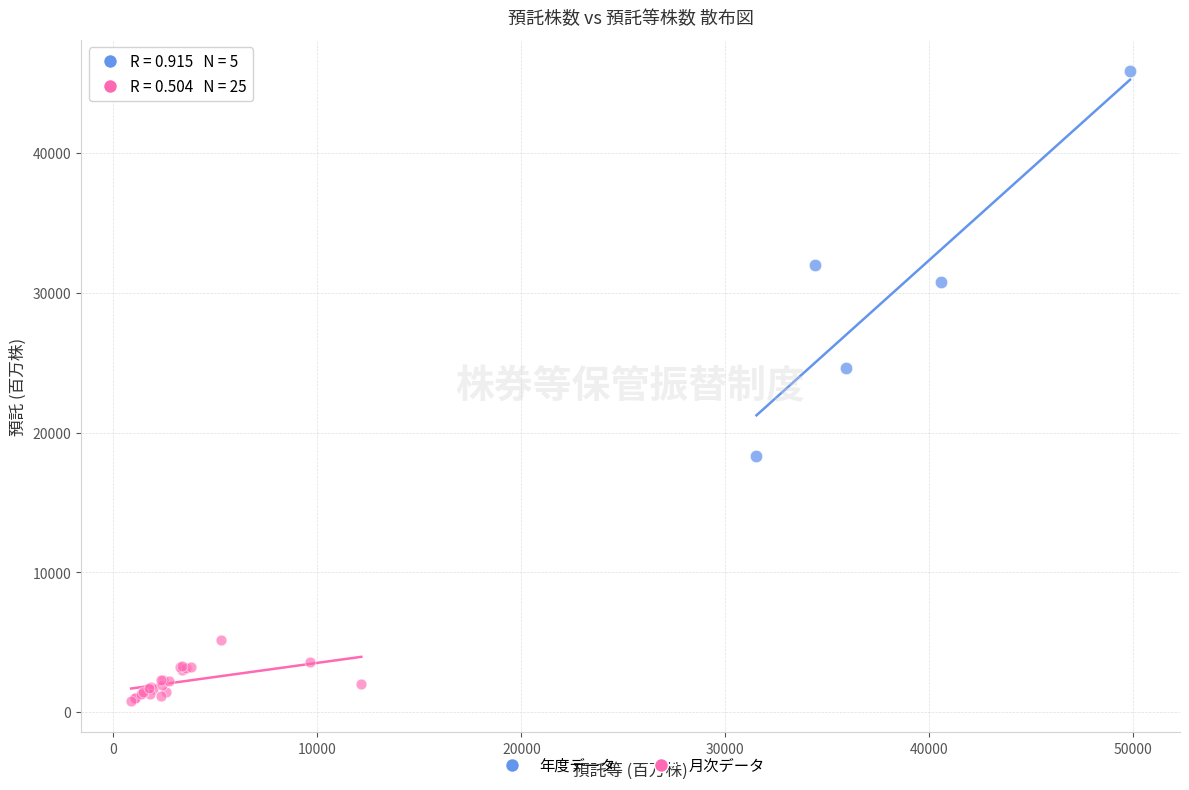

Which series has the largest Y range (max minus min)?

年度データ